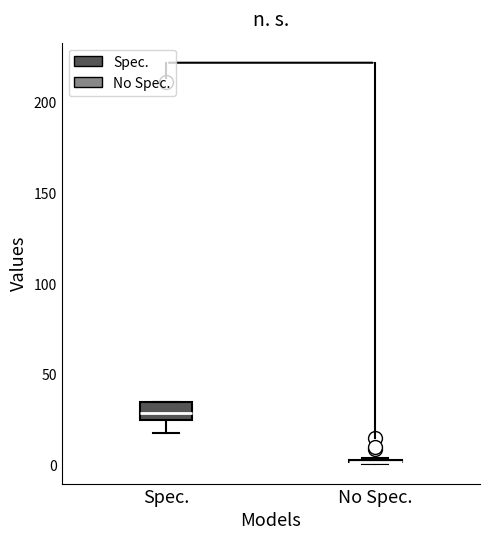

Reading left to right, read every box against the y-axis: the position of its median line, the range the box covers, and the ends of its whiskers. The values are not printed on the chart, so give them approximately, as read against the axis.

Spec.: median 30, box 25 to 35, whiskers 20 to 35
No Spec.: box collapsed to a line at 0, whiskers 0 to 5